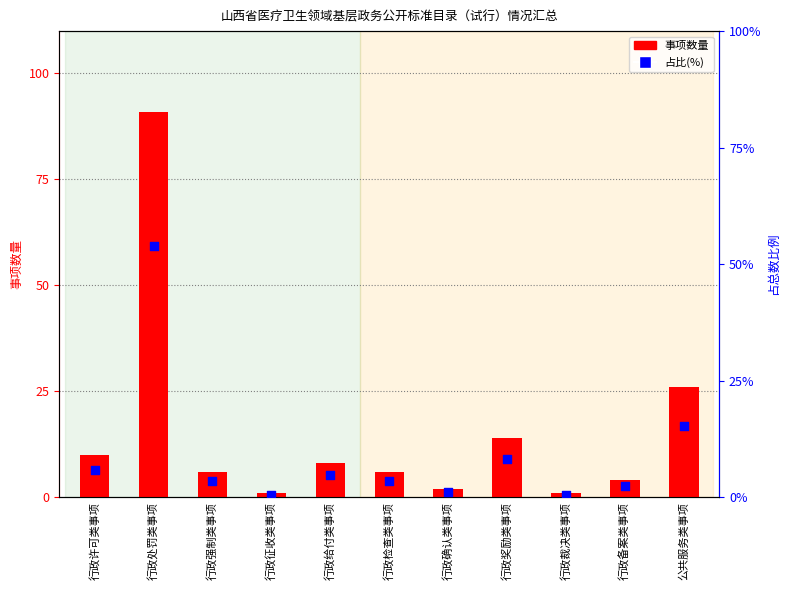

Which series reaches the maximum Y coordinate?

事项数量